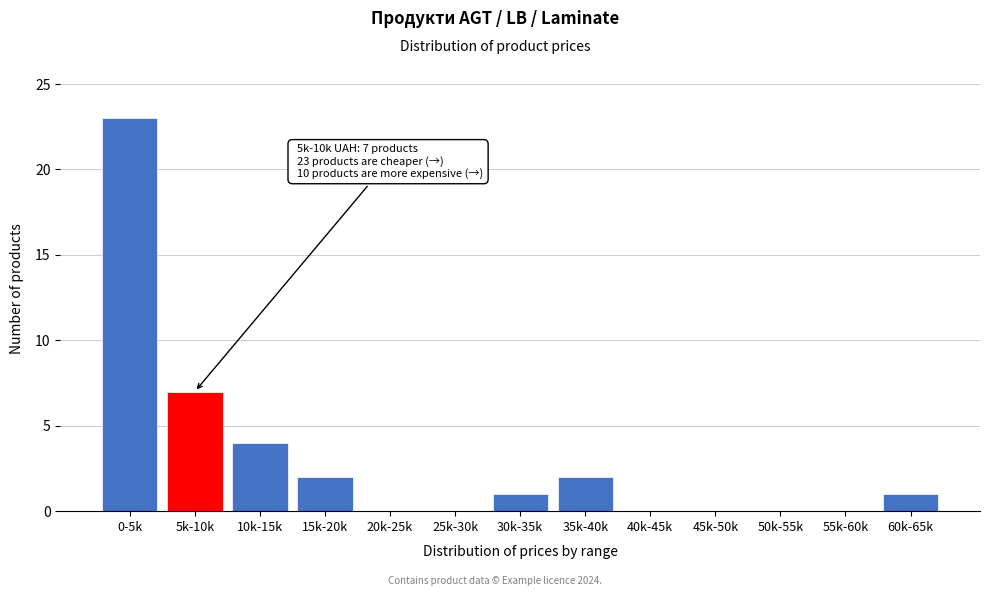

Reading left to right, extract all data points from this chart.

0-5k=23	5k-10k=7	10k-15k=4	15k-20k=2	20k-25k=0	25k-30k=0	30k-35k=1	35k-40k=2	40k-45k=0	45k-50k=0	50k-55k=0	55k-60k=0	60k-65k=1